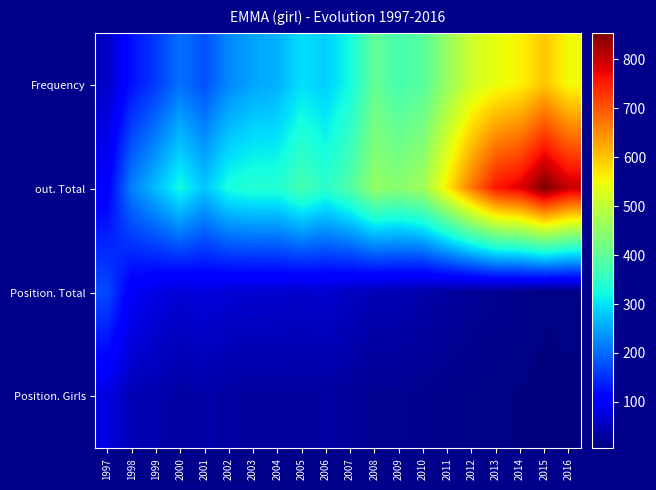

What is the total value across all series at 2012?

1219